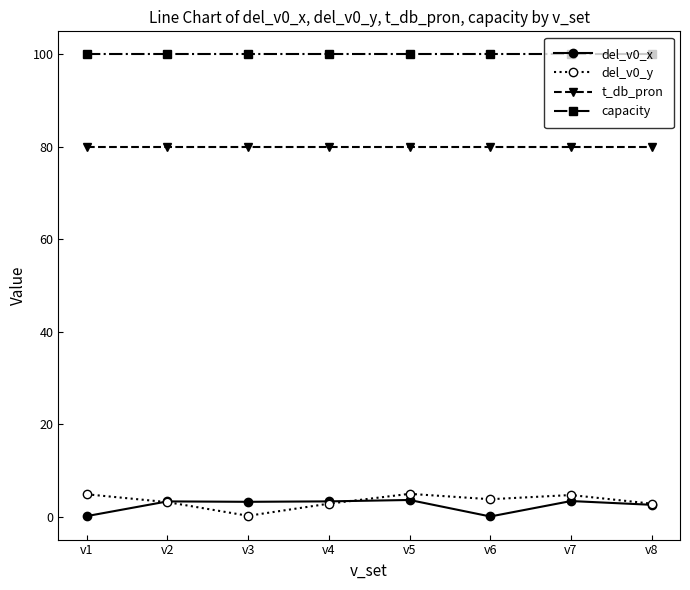

Count the number of categories in the chart.

8